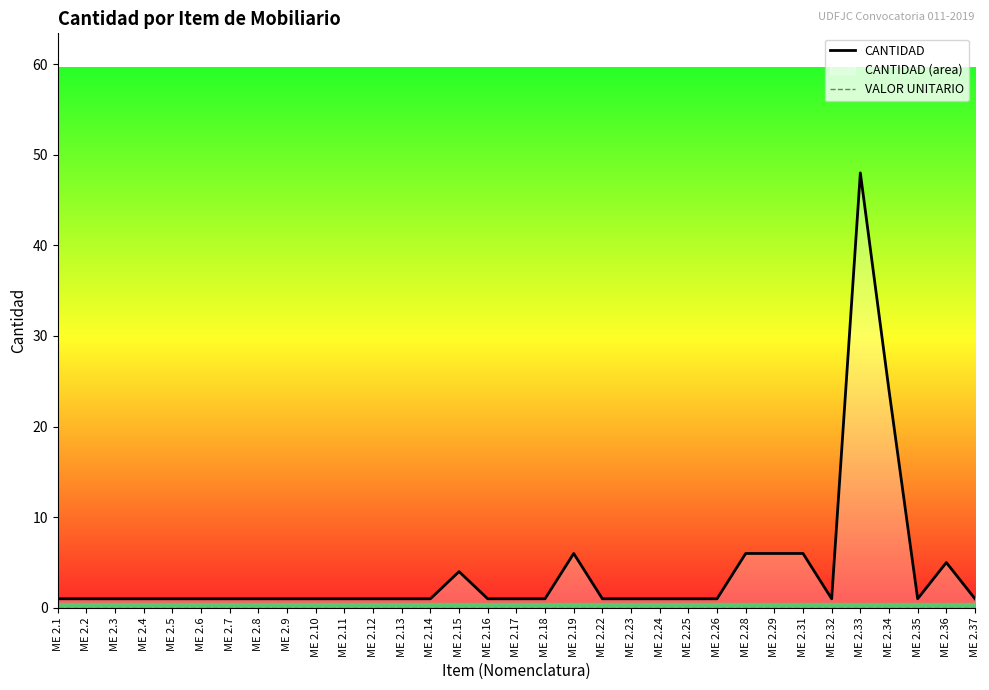

Reading right to left, extract all data points from this chart.

CANTIDAD: 1	5	1	24	48	1	6	6	6	1	1	1	1	1	6	1	1	1	4	1	1	1	1	1	1	1	1	1	1	1	1	1	1
VALOR UNITARIO: 0	0	0	0	0	0	0	0	0	0	0	0	0	0	0	0	0	0	0	0	0	0	0	0	0	0	0	0	0	0	0	0	0